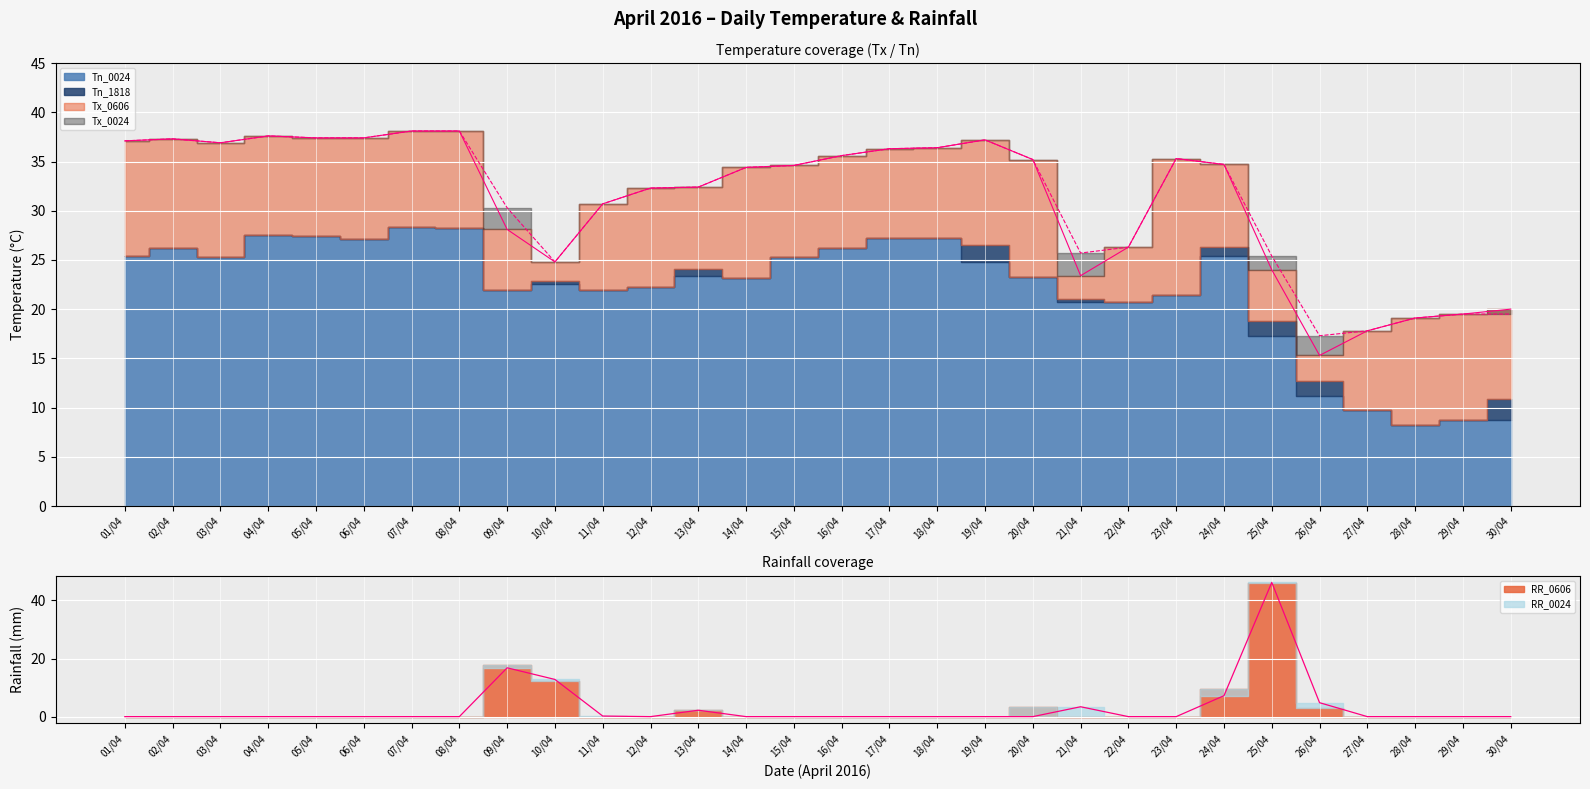

At which category does Tx_0606 reach its first local valley?

03/04